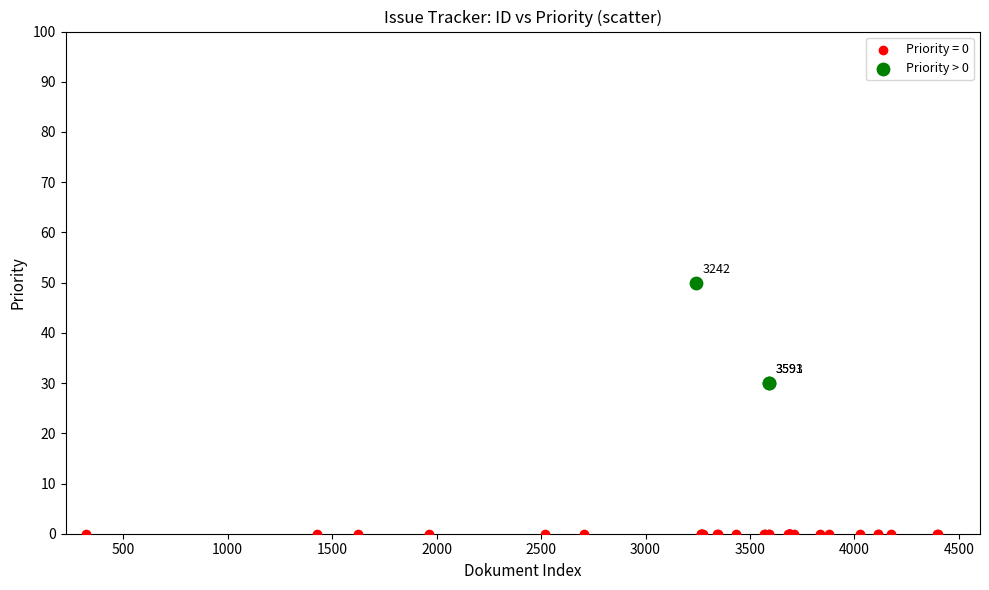

Which series contains the highest Y value?

Priority > 0